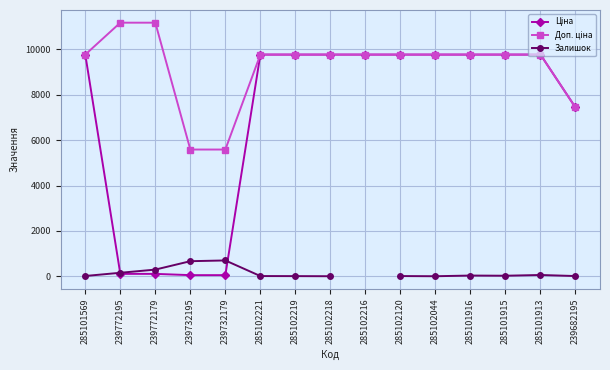

What is the label of the 6th point from the right?

285102120